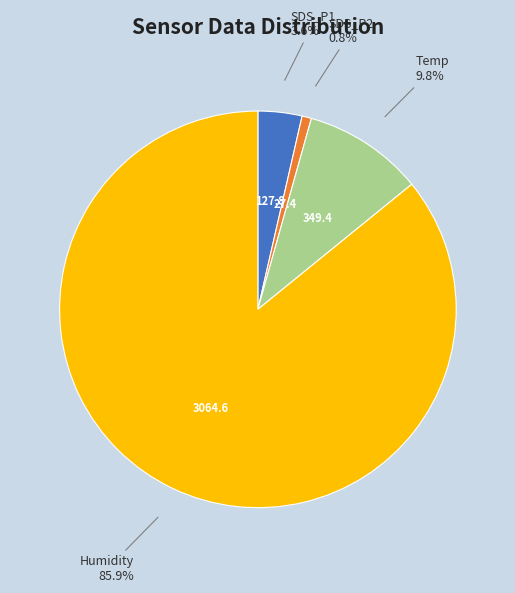

Is there any slice that represents more than half of the pie?

Yes